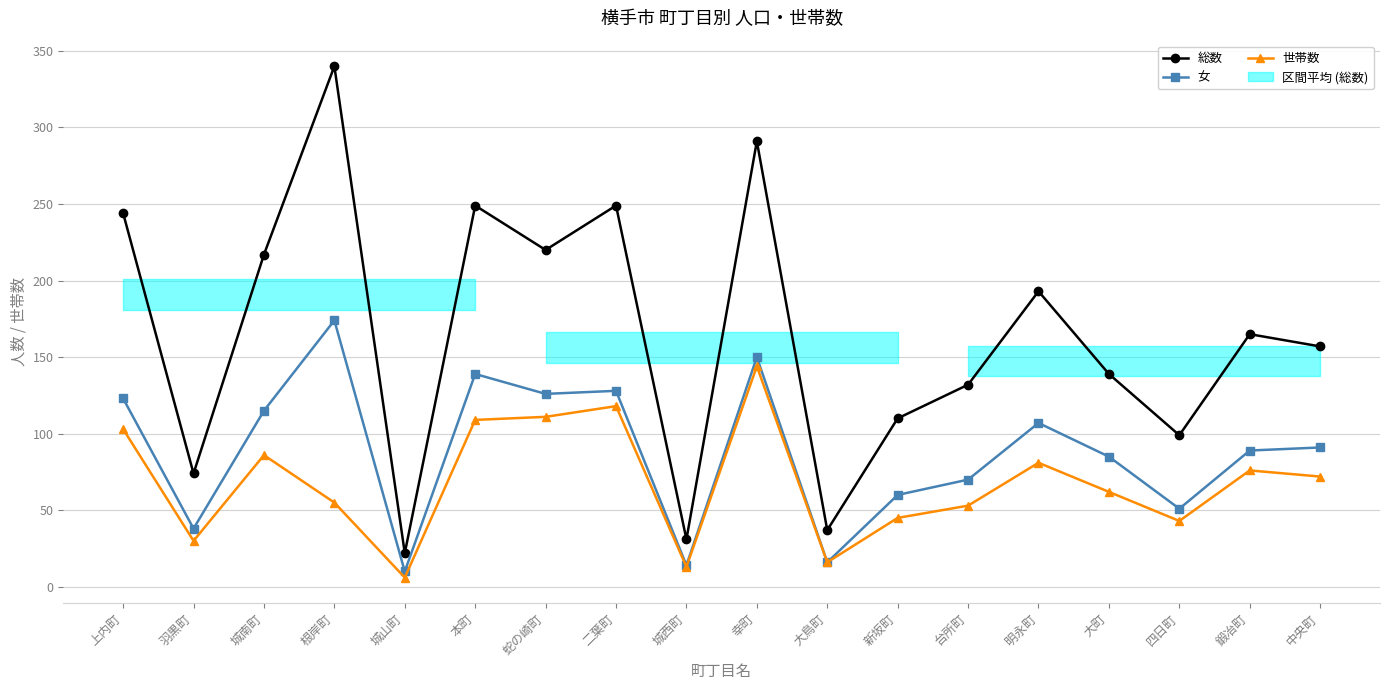

Is it true that 世帯数 equals 76 at 鍛冶町?

True